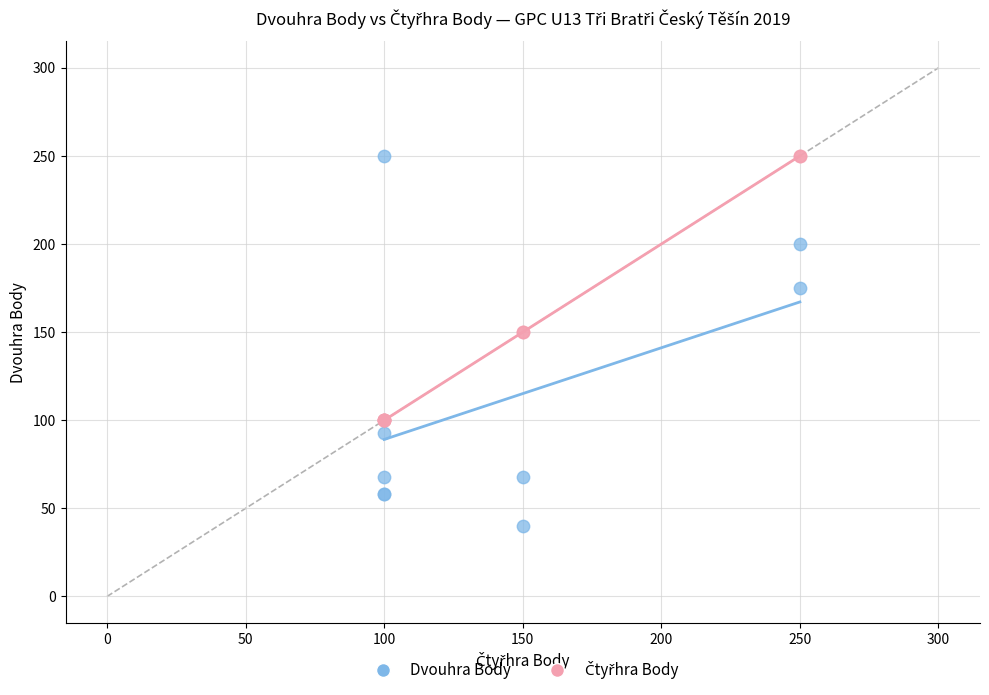

Which series contains the lowest Y value?

Dvouhra Body